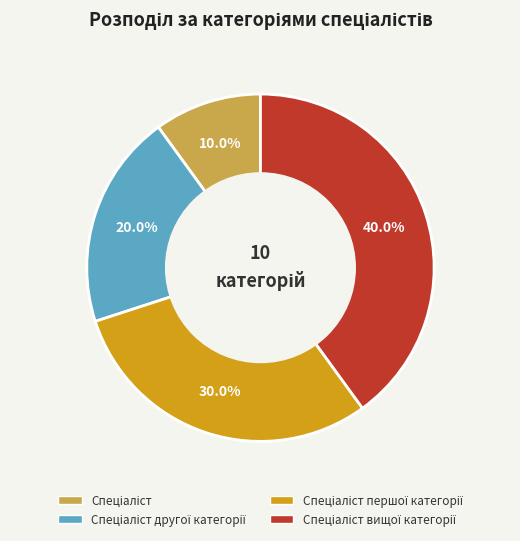

Is there any slice that represents more than half of the pie?

No